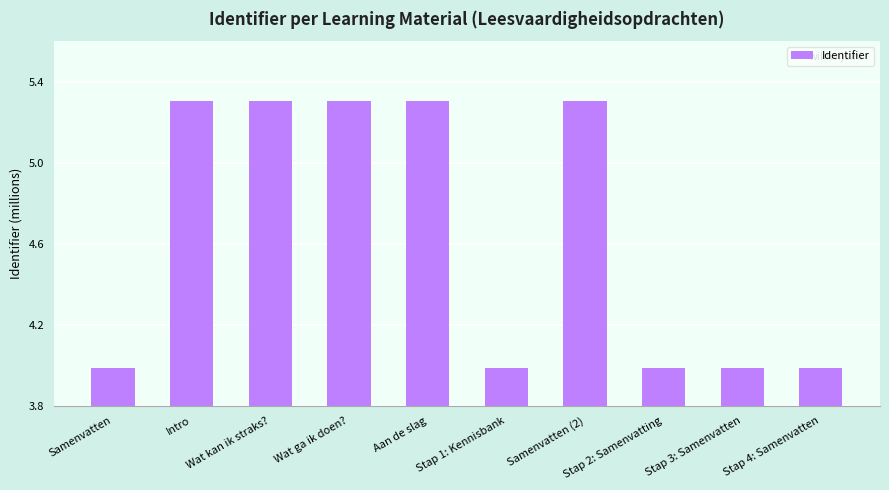

Which category has the highest value across all series?

Samenvatten (2)